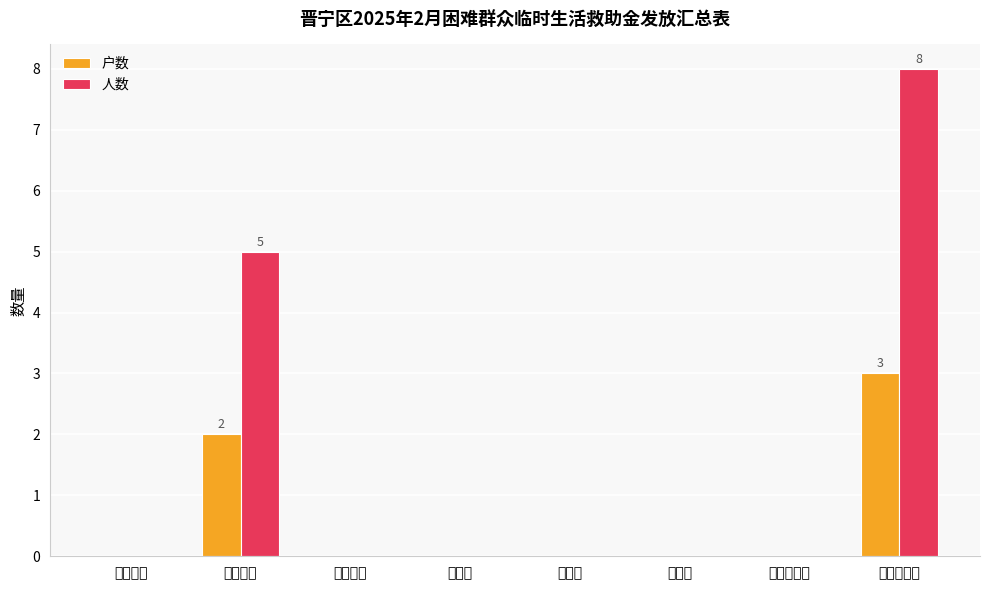

What are all the series names shown in the legend?

户数, 人数